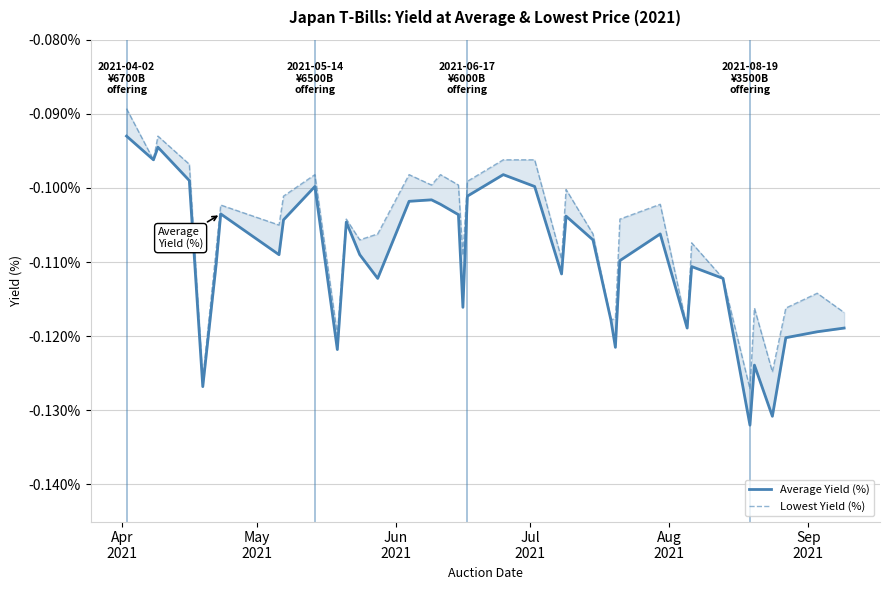

What is the value of the Average Yield (%) point at the 15th from the left?

-0.1